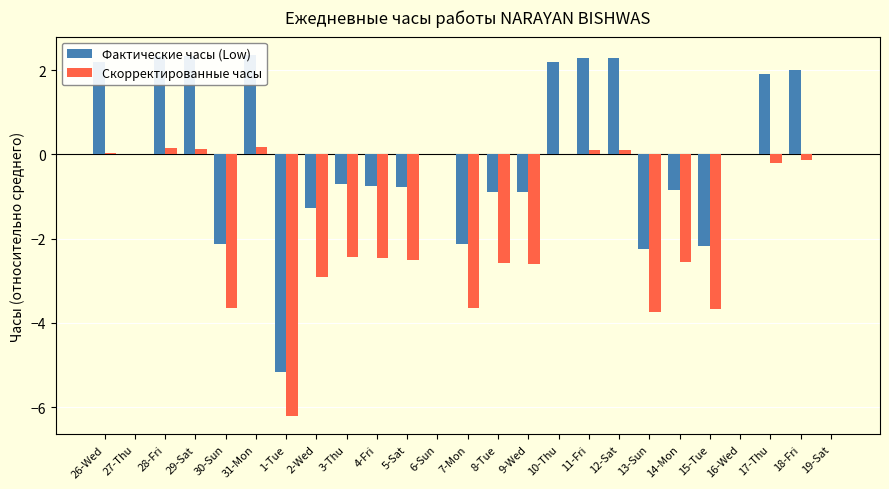

The value of Скорректированные часы at 19-Sat is 0.0. True or false?

True